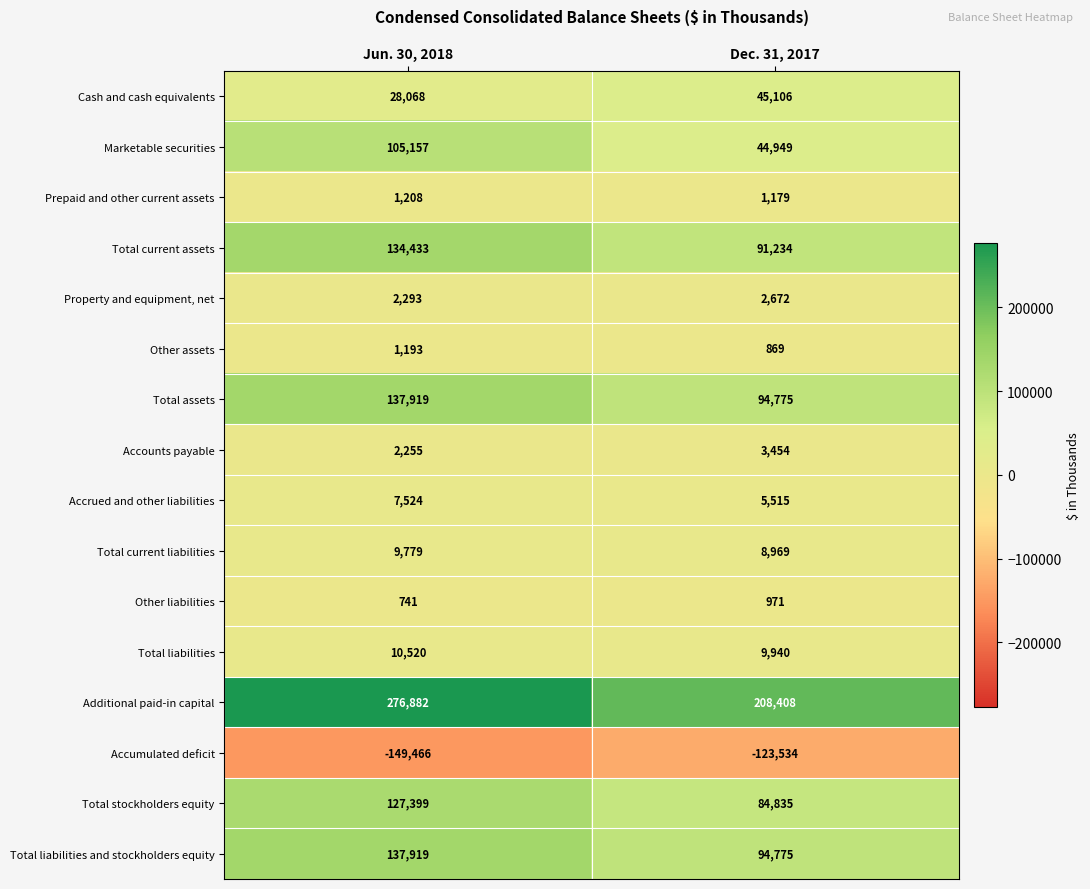

Which series has the largest total across all categories?

Additional paid-in capital